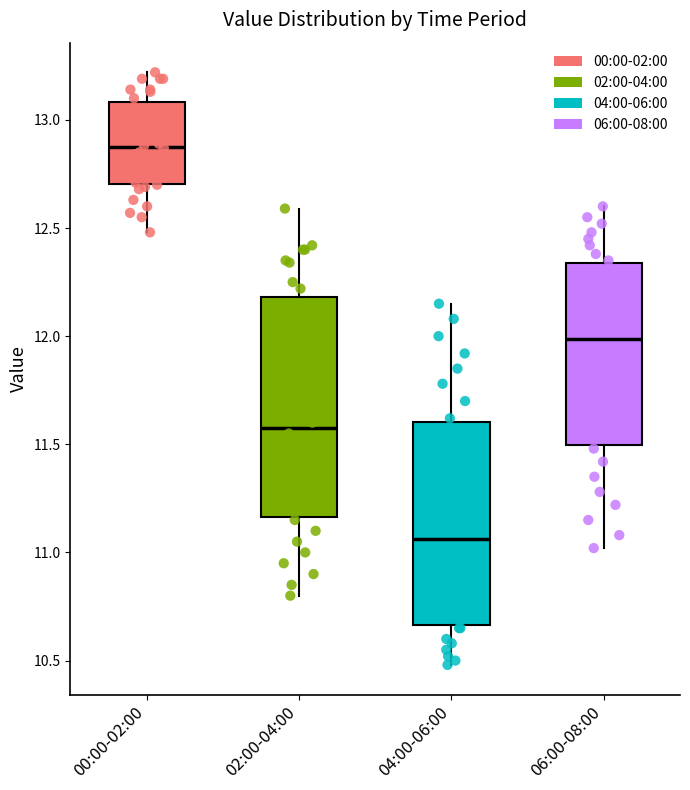

Reading left to right, read every box against the y-axis: the position of its median line, the range the box covers, and the ends of its whiskers. The values are not printed on the chart, so give them approximately, as read against the axis.

00:00-02:00: median 12.90, box 12.70 to 13.10, whiskers 12.50 to 13.20
02:00-04:00: median 11.60, box 11.15 to 12.20, whiskers 10.80 to 12.60
04:00-06:00: median 11.05, box 10.65 to 11.60, whiskers 10.50 to 12.15
06:00-08:00: median 12.00, box 11.50 to 12.35, whiskers 11.00 to 12.60